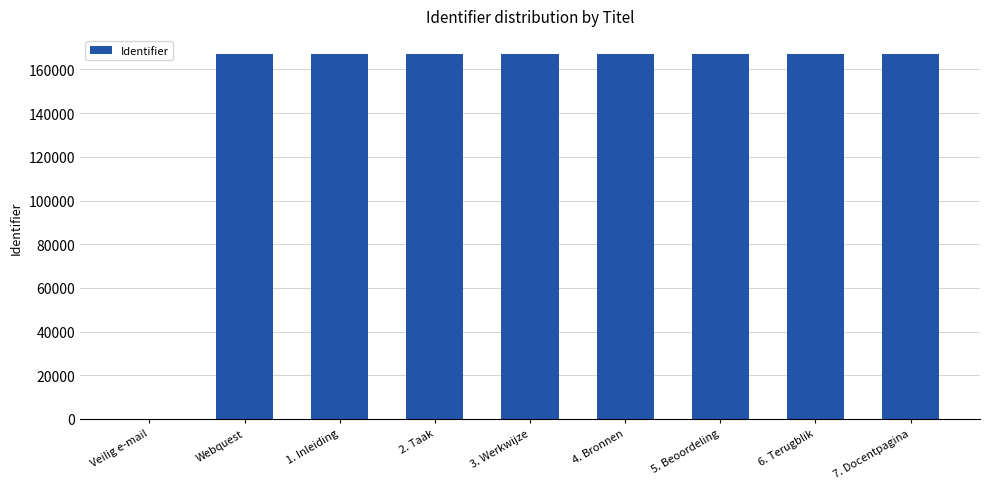

Is it true that the value at 1. Inleiding is 239233?

False